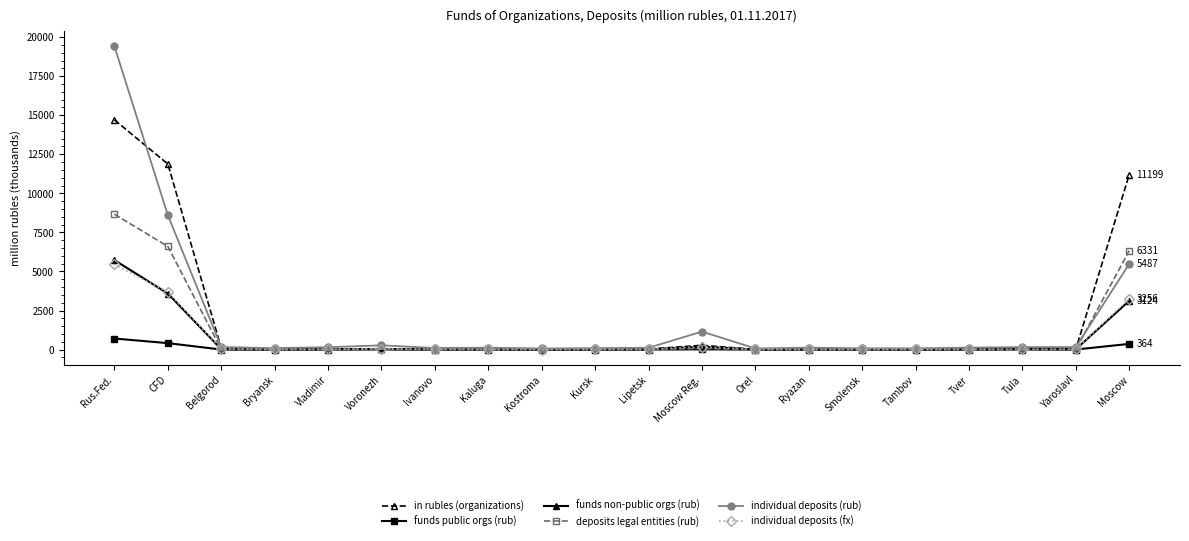

At which category is the sum across all series the highest?

Rus.Fed.